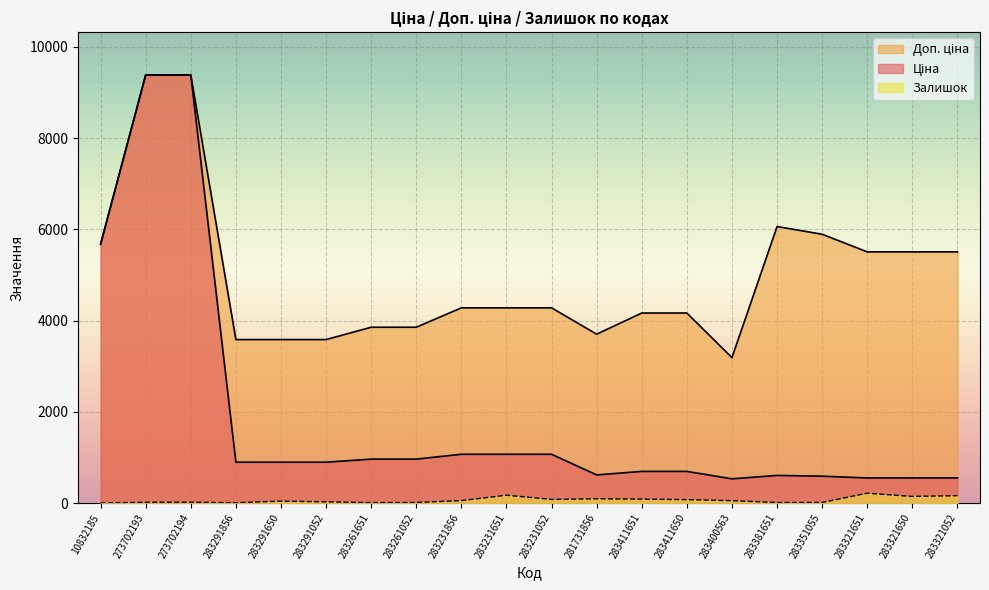

What is the difference between the highest and lowest values at 283411651?

4078.6